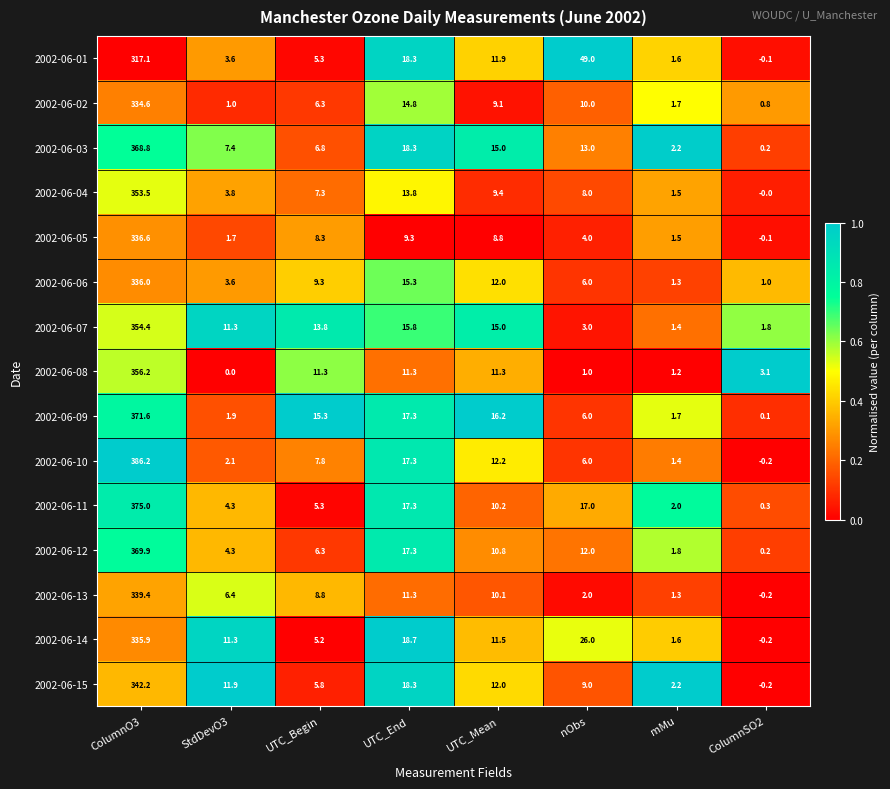

List the labels in order of 2002-06-06 value, largest first.

ColumnO3, UTC_End, UTC_Mean, UTC_Begin, nObs, StdDevO3, mMu, ColumnSO2